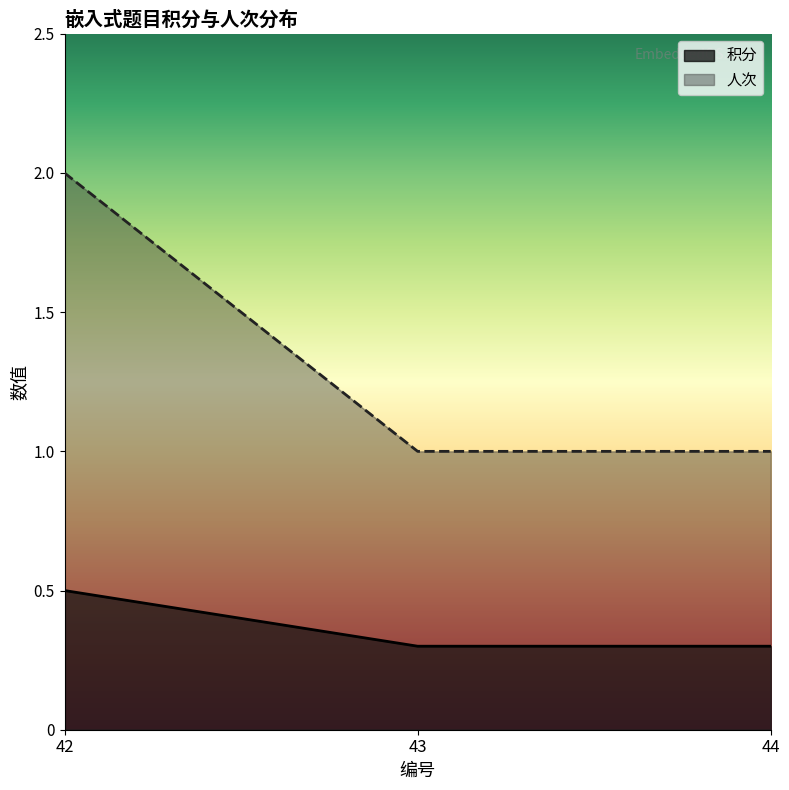

How many lines are shown in the chart?

2